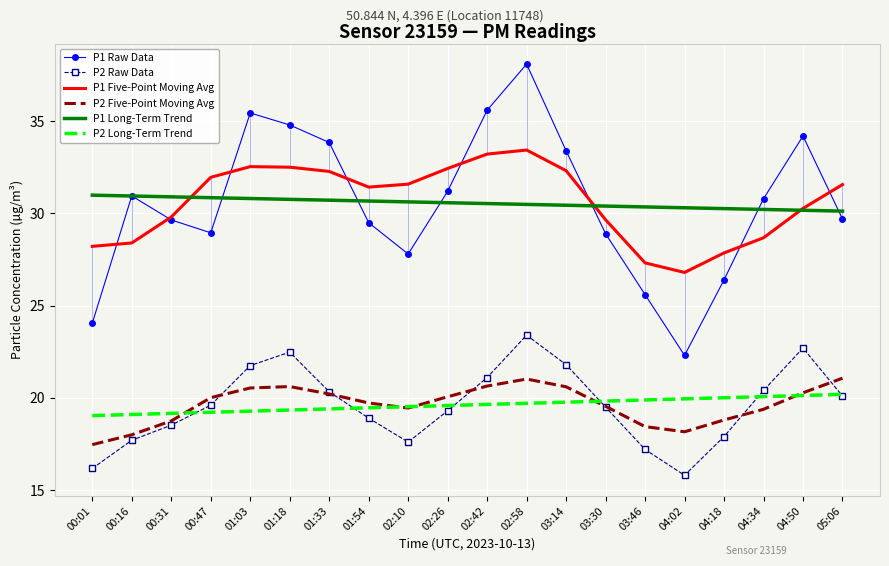

After their last crossing, which series has the higher values: P1 Long-Term Trend or P1 Five-Point Moving Avg?

P1 Five-Point Moving Avg